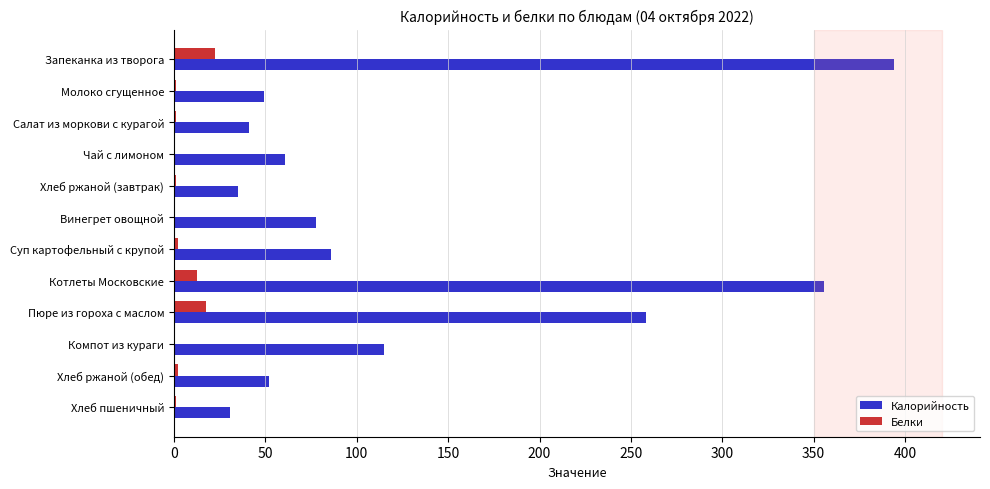

Read the Белки value at Котлеты Московские.

12.4